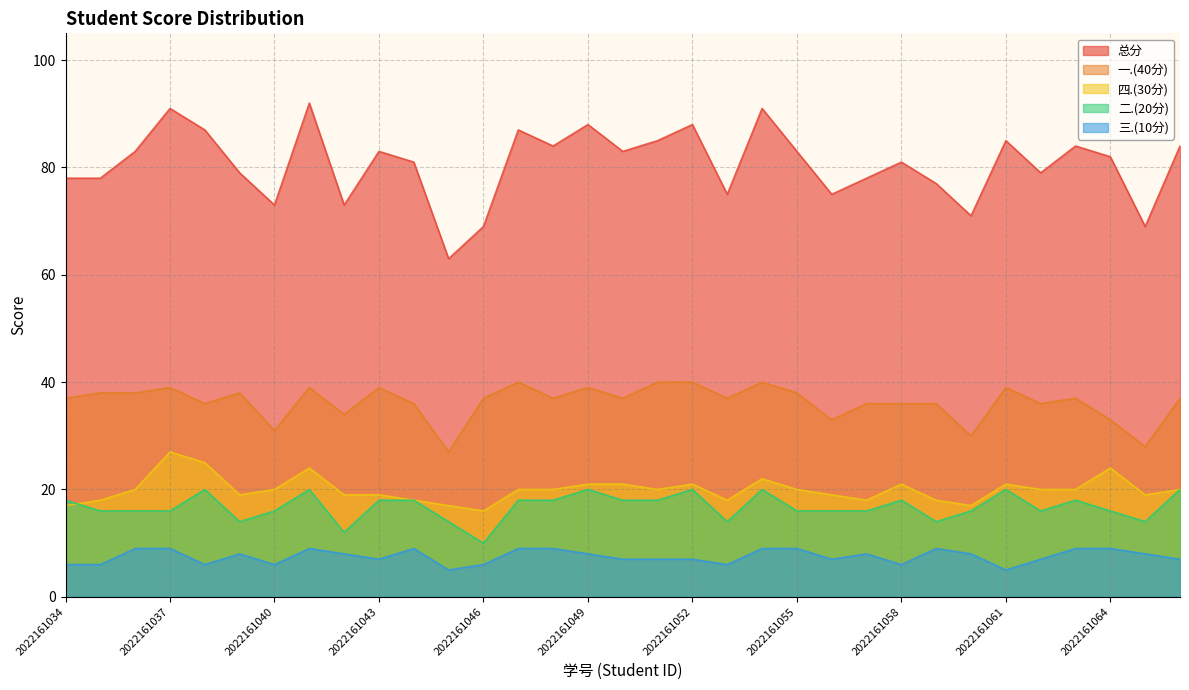

At which category is the sum across all series the highest?

2022161041